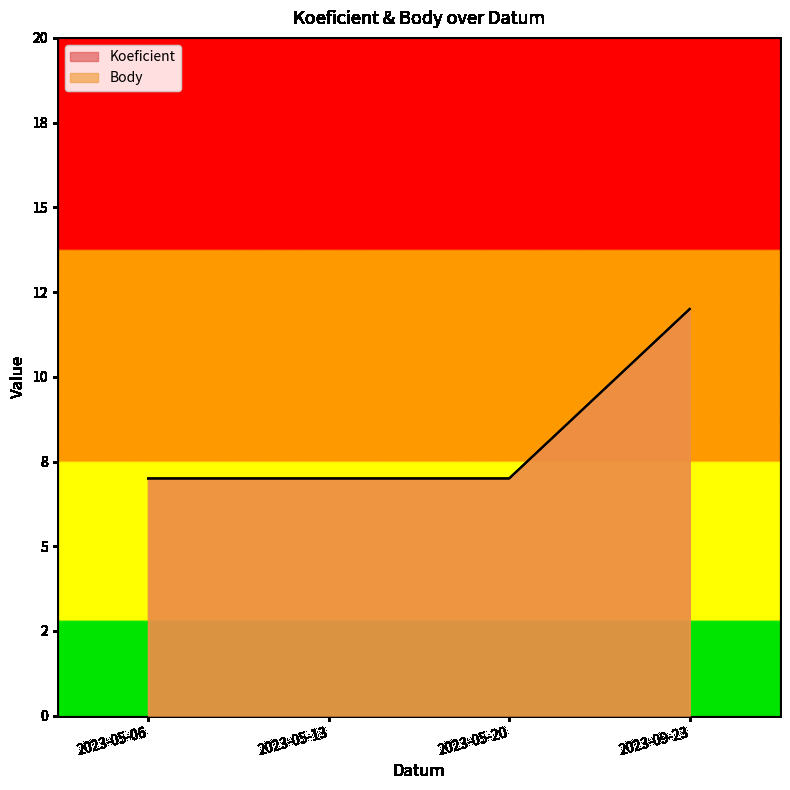

What position from the right is 2023-05-13?

3